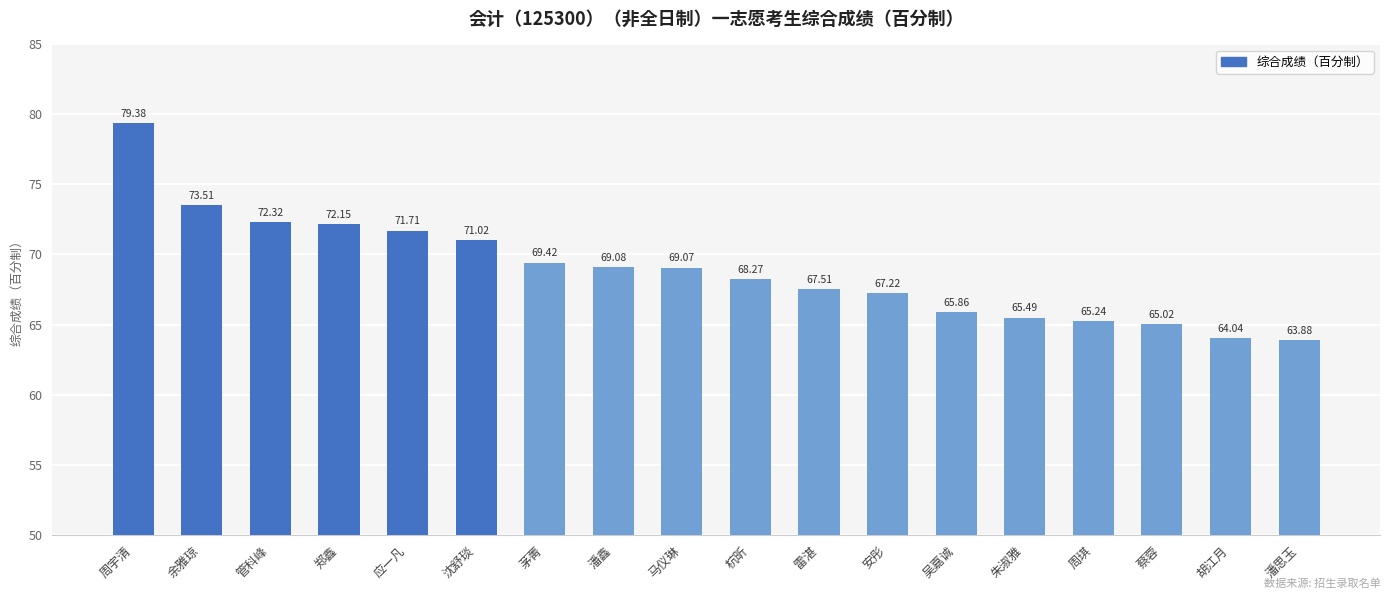

How many values are below 69?

9